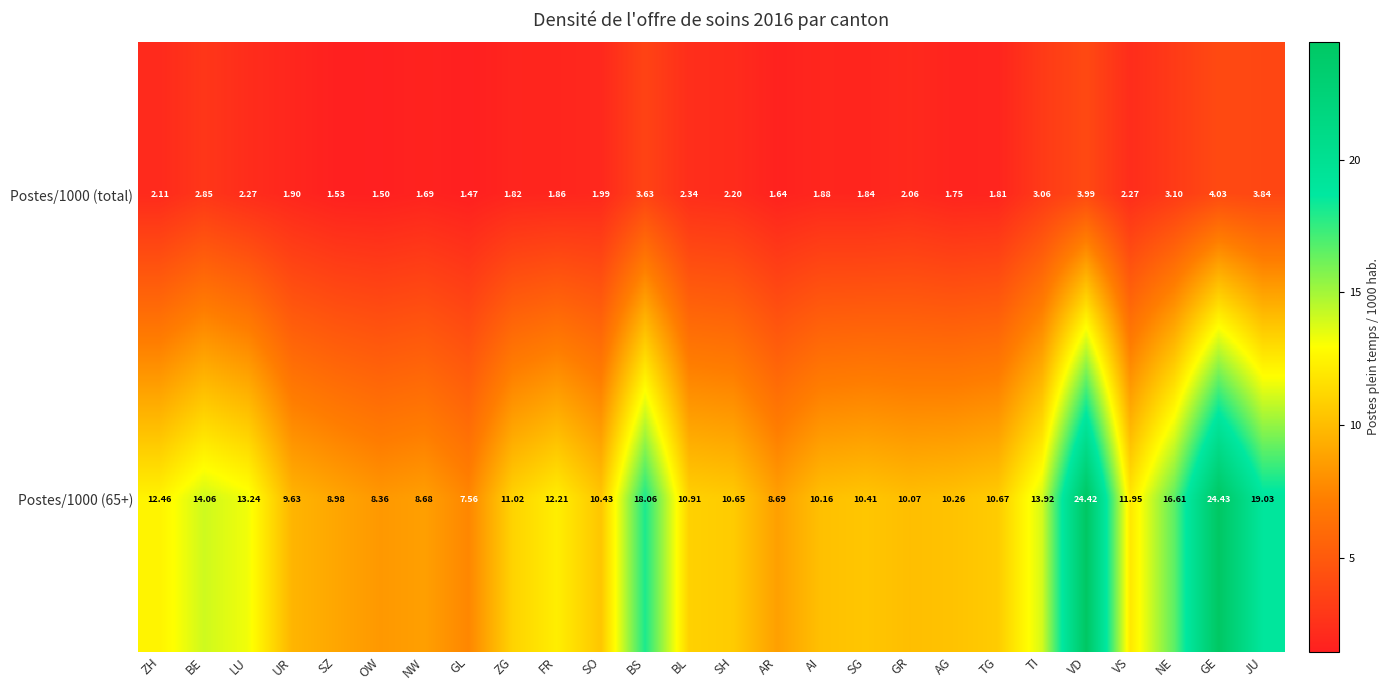

How many data points does each series have?

26